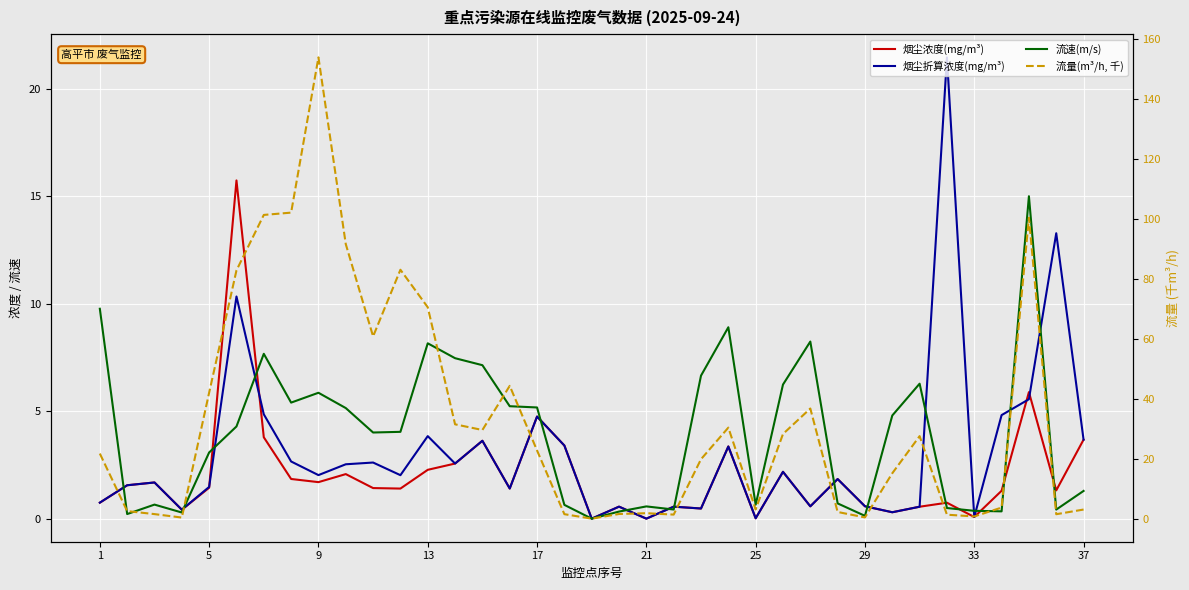

The value of 烟尘浓度(mg/m³) at 25 is 0.0. True or false?

False